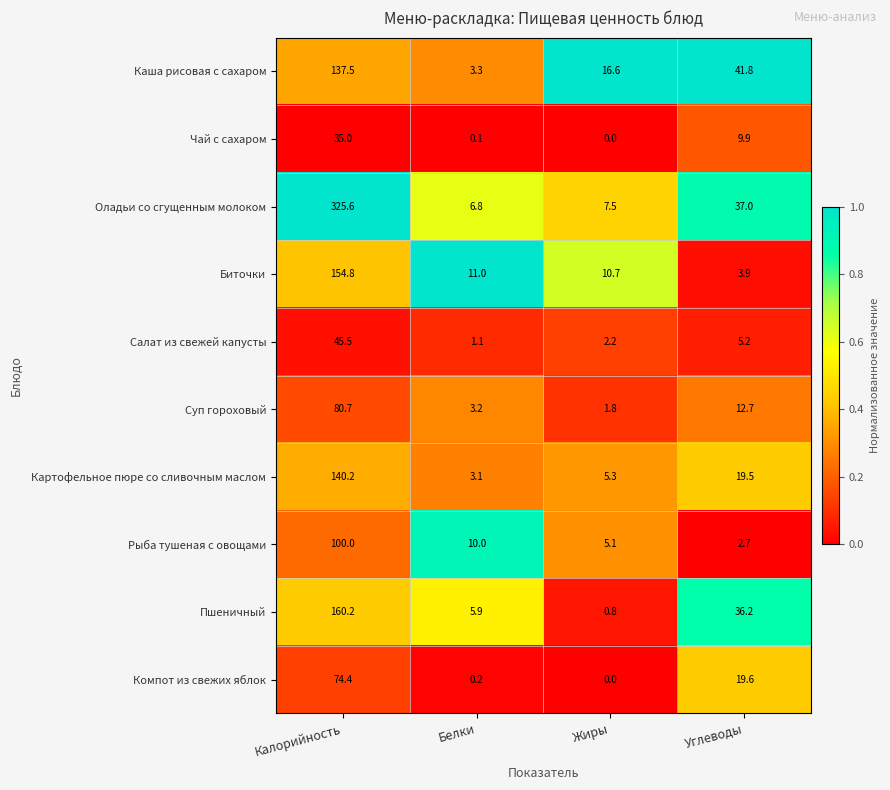

Rank the series by their maximum value, from highest to lowest.

Оладьи со сгущенным молоком, Пшеничный, Биточки, Картофельное пюре со сливочным маслом, Каша рисовая с сахаром, Рыба тушеная с овощами, Суп гороховый, Компот из свежих яблок, Салат из свежей капусты, Чай с сахаром